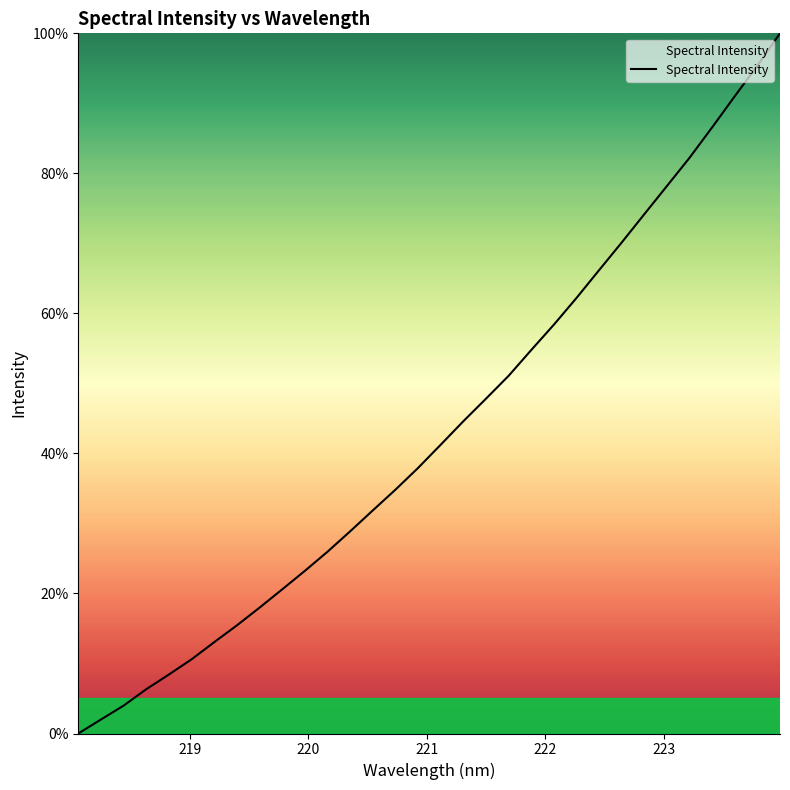

What is the greatest value displayed?

100.0